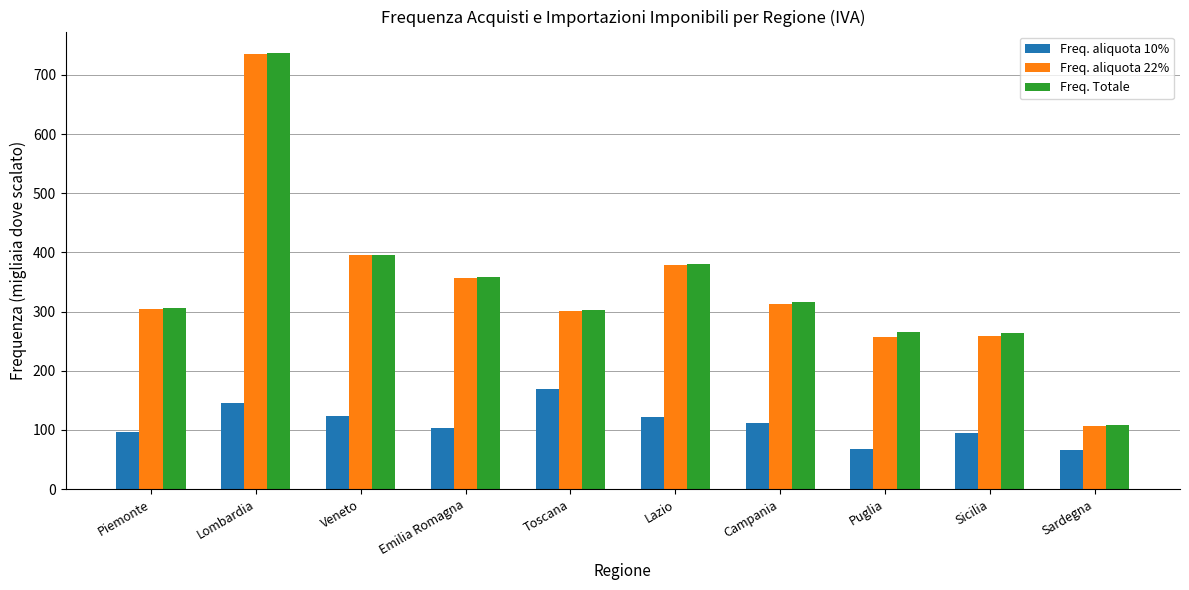

What is the label of the 3rd bar from the left?

Veneto